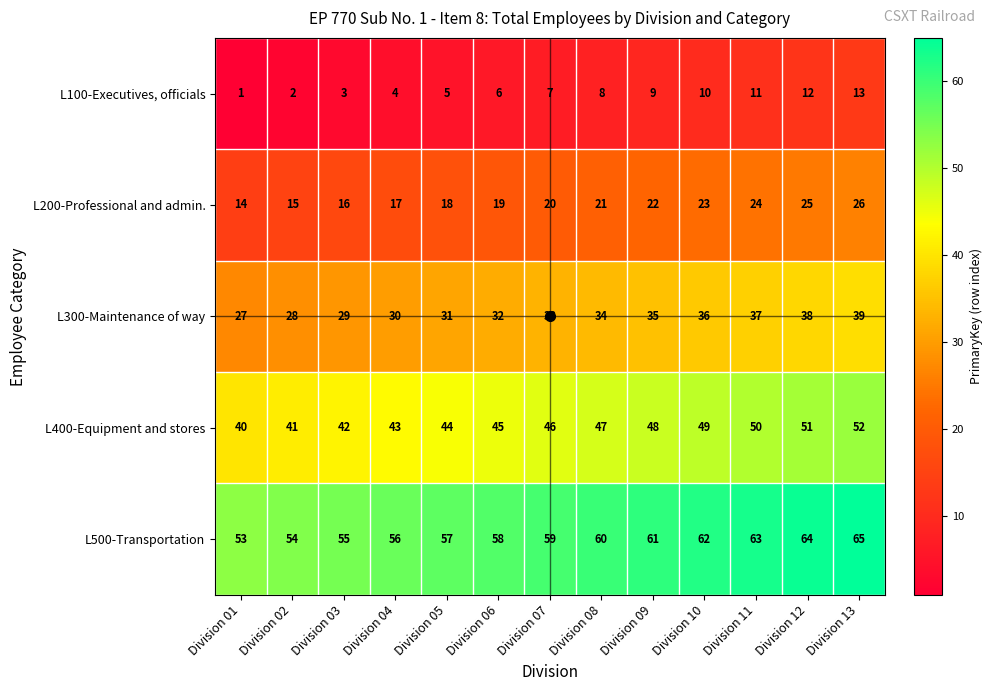

At which label is L200-Professional and admin. closest to 20?

Division 07